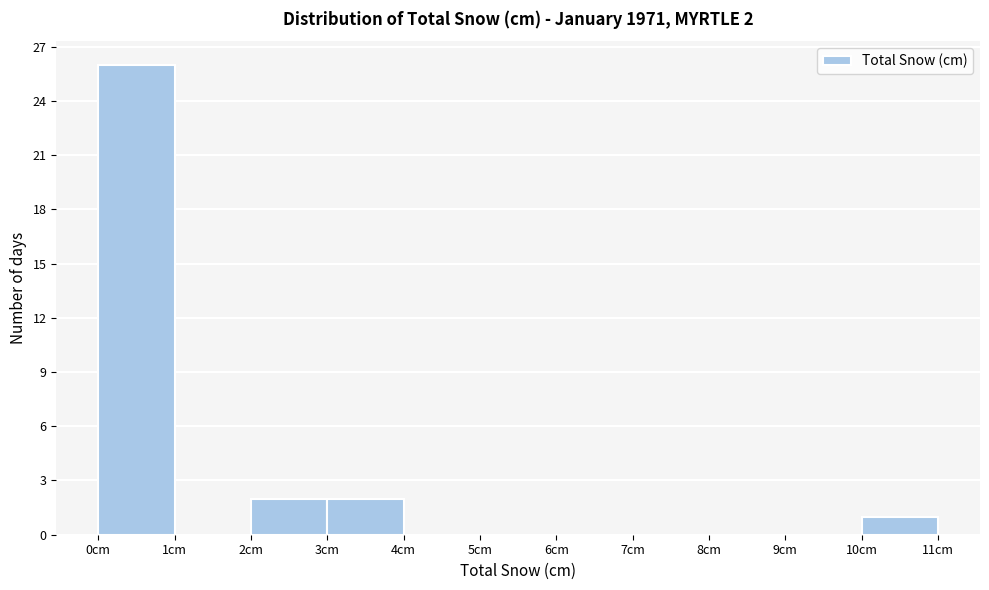

Over which range of the x-axis is the bar tallest?

0 to 1